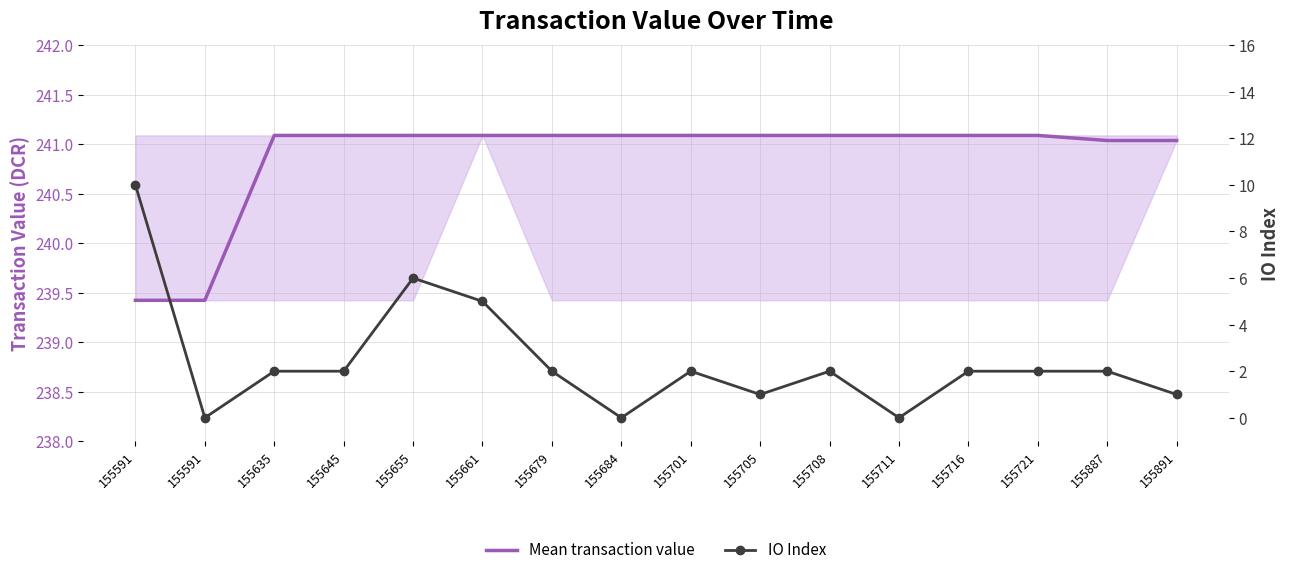

True or false: Mean transaction value has more than 0 interior local peaks.

False